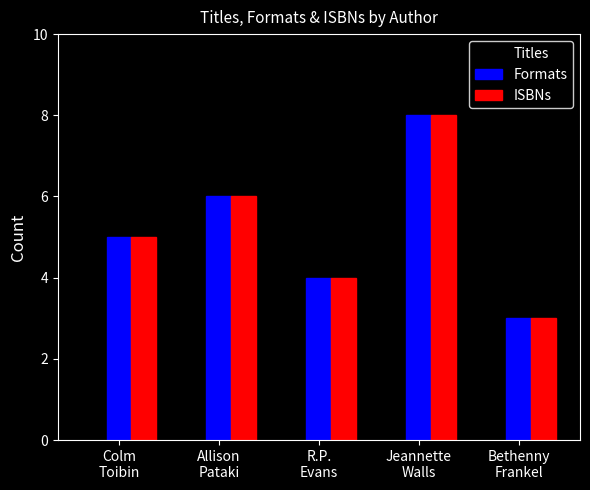

What is the average value of the Formats series?

5